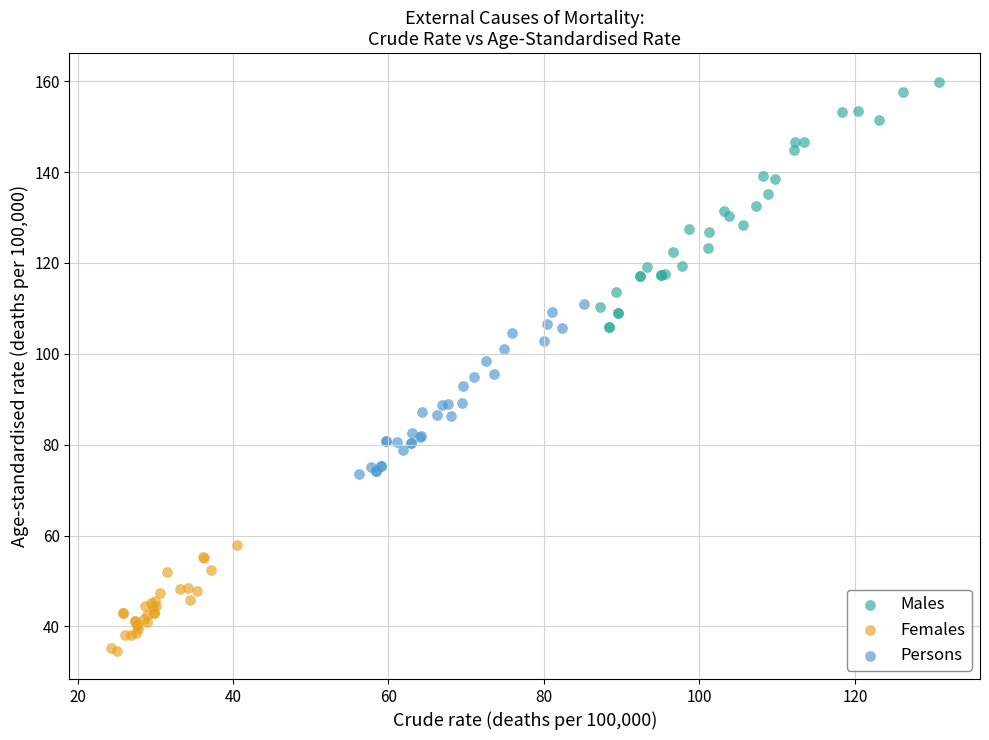

Which series contains the highest Y value?

Males